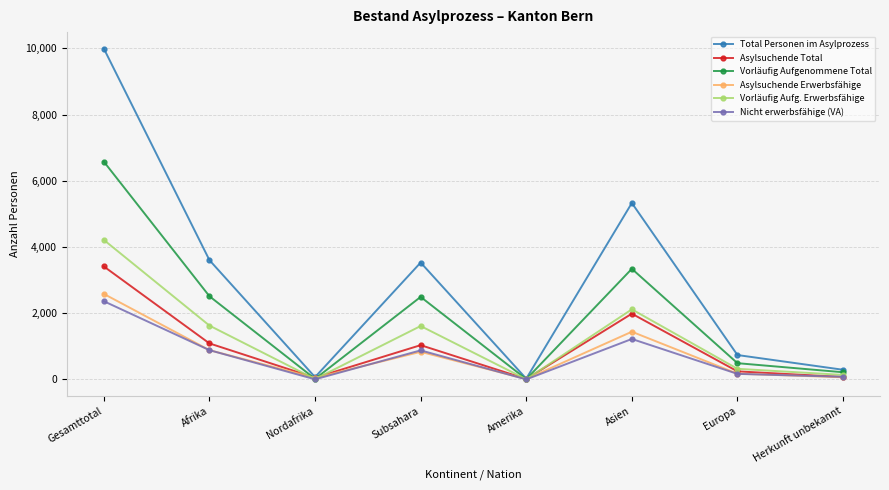

Which series has the largest range (max minus min)?

Total Personen im Asylprozess